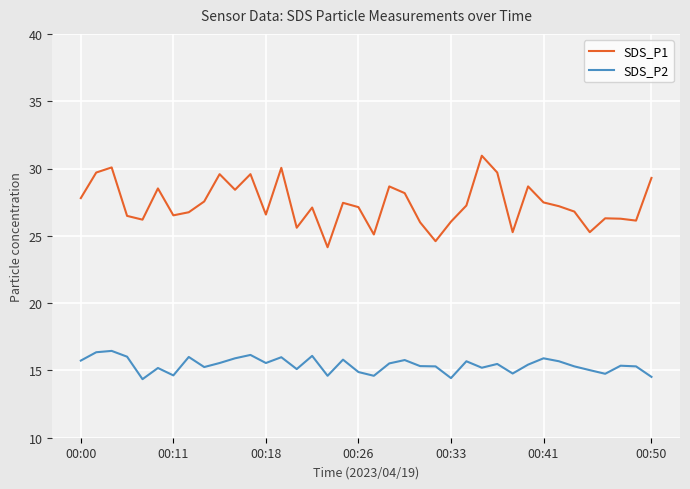

Which series has the largest total across all categories?

SDS_P1